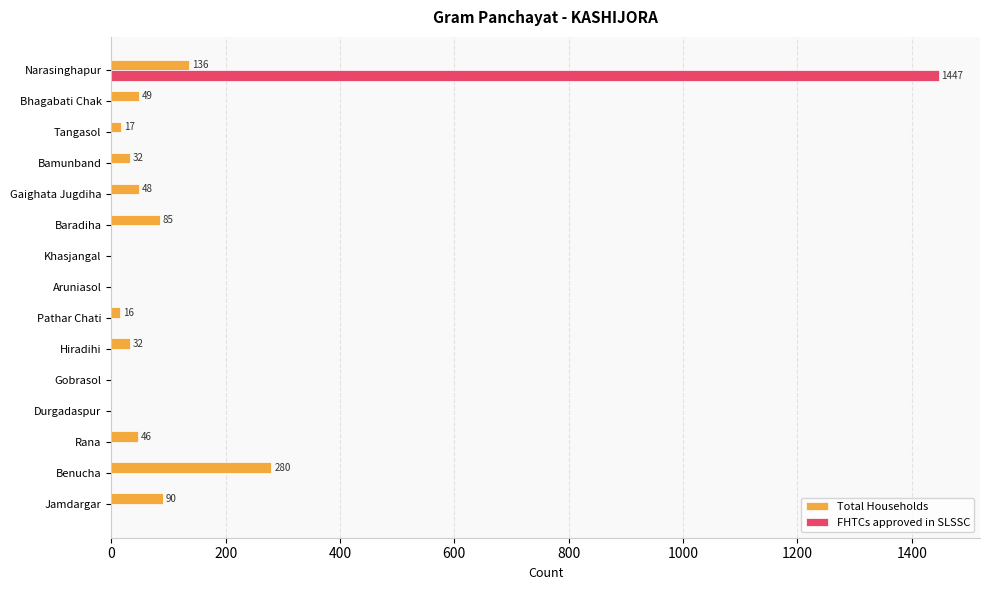

What is the total value across all series at Hiradihi?

32